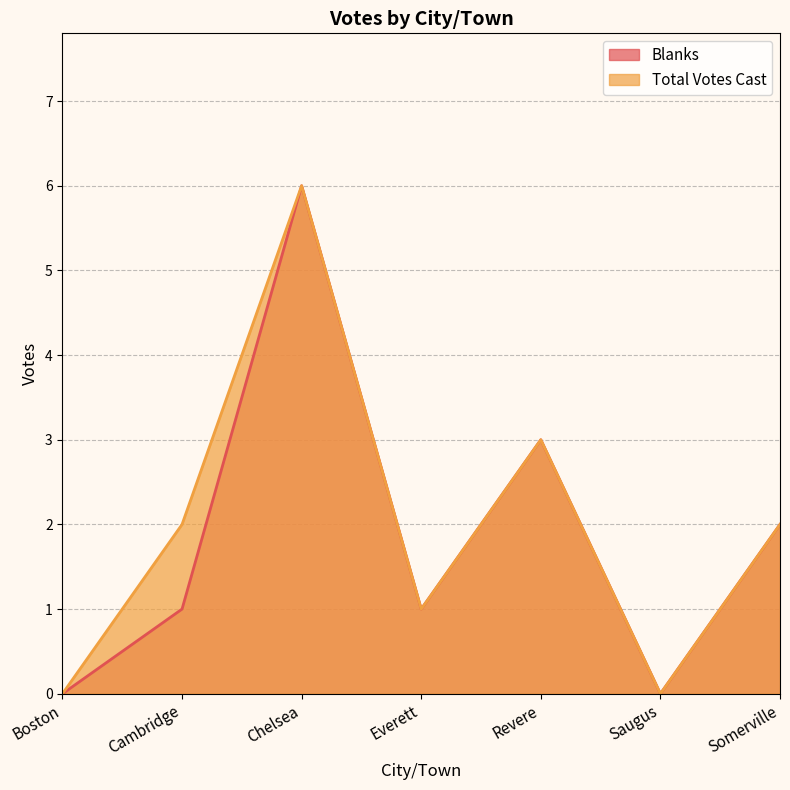

At which category does Total Votes Cast reach its first local peak?

Chelsea